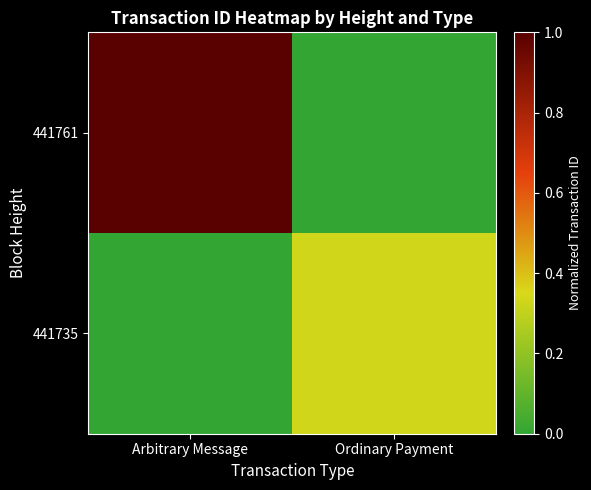

Which series has the largest range (max minus min)?

441761